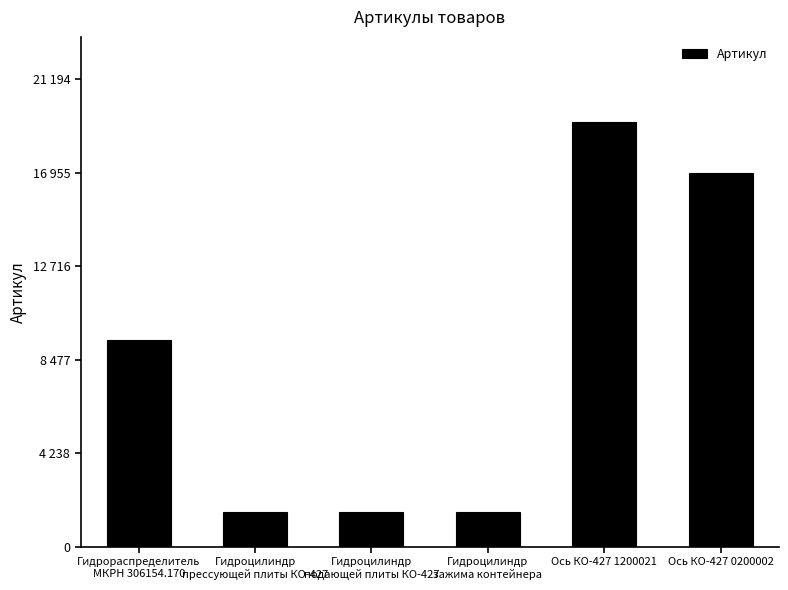

At which category does the chart reach its minimum across all series?

Гидроцилиндр
зажима контейнера